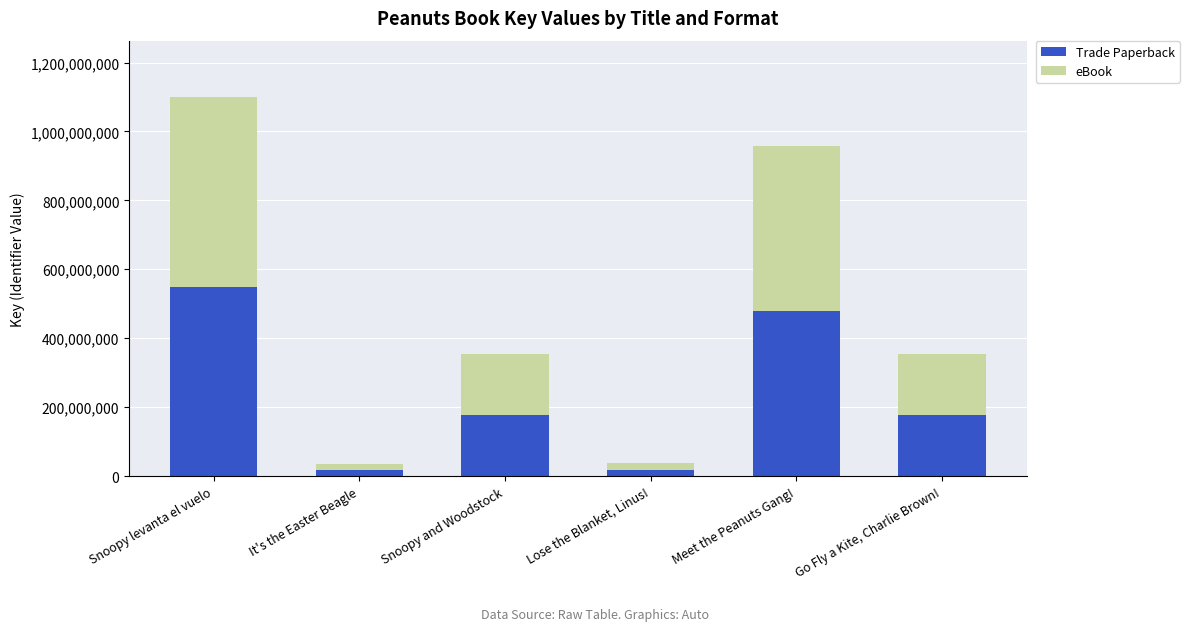

Which category has the highest value in the Trade Paperback series?

Snoopy levanta el vuelo